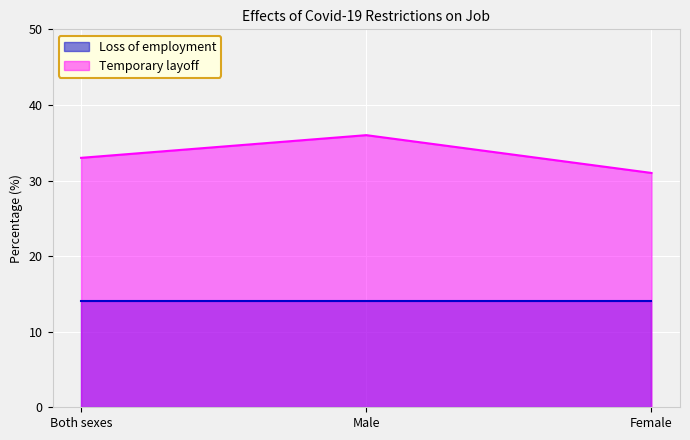

Rank the categories by value from highest to lowest.

Male, Both sexes, Female